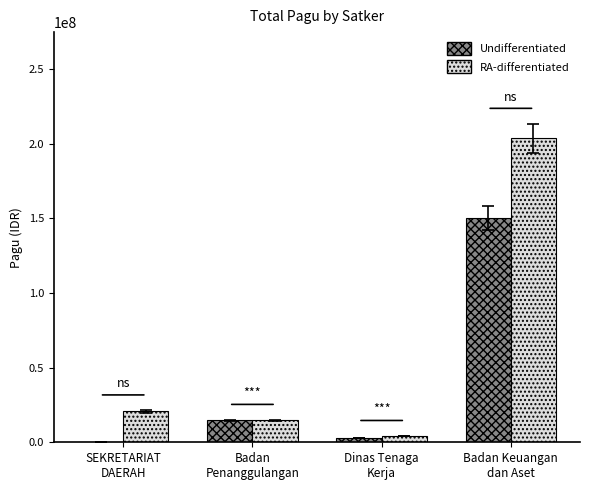

Reading left to right, what are all the values shown in this chart?

Undifferentiated: SEKRETARIAT
DAERAH=400000	Badan
Penanggulangan=14700000	Dinas Tenaga
Kerja=2782000	Badan Keuangan
dan Aset=150056000
RA-differentiated: SEKRETARIAT
DAERAH=20650000	Badan
Penanggulangan=14700000	Dinas Tenaga
Kerja=4279600	Badan Keuangan
dan Aset=203557057